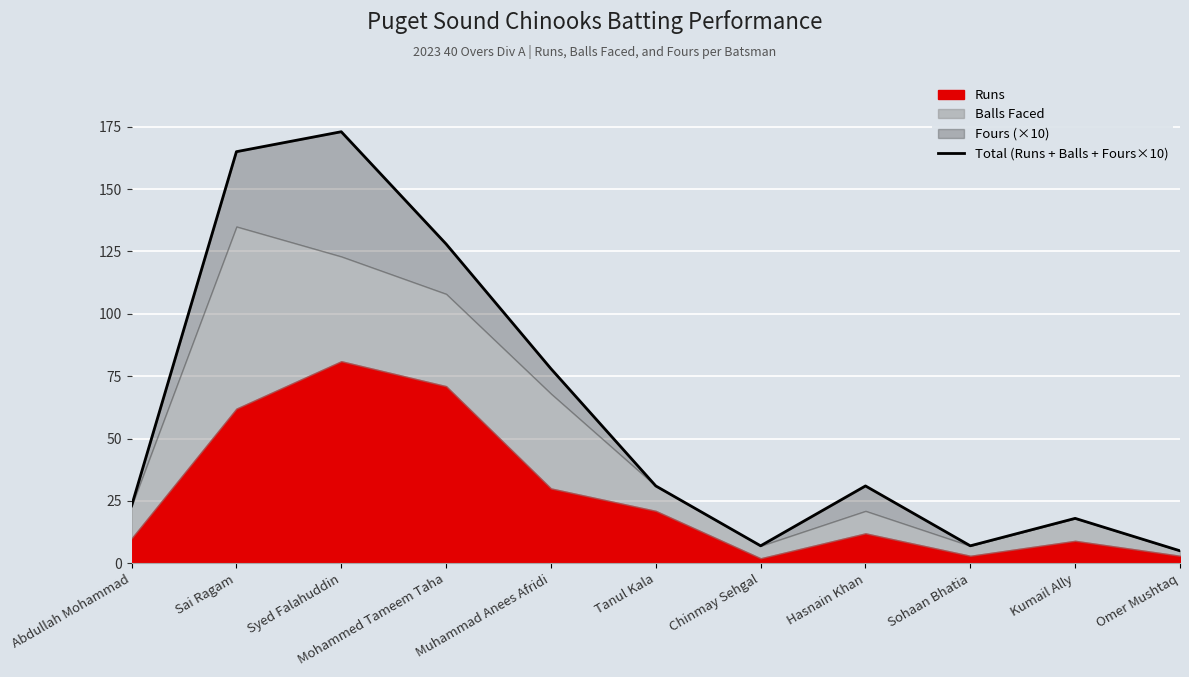

At which label is the value closest to 89?

Muhammad Anees Afridi